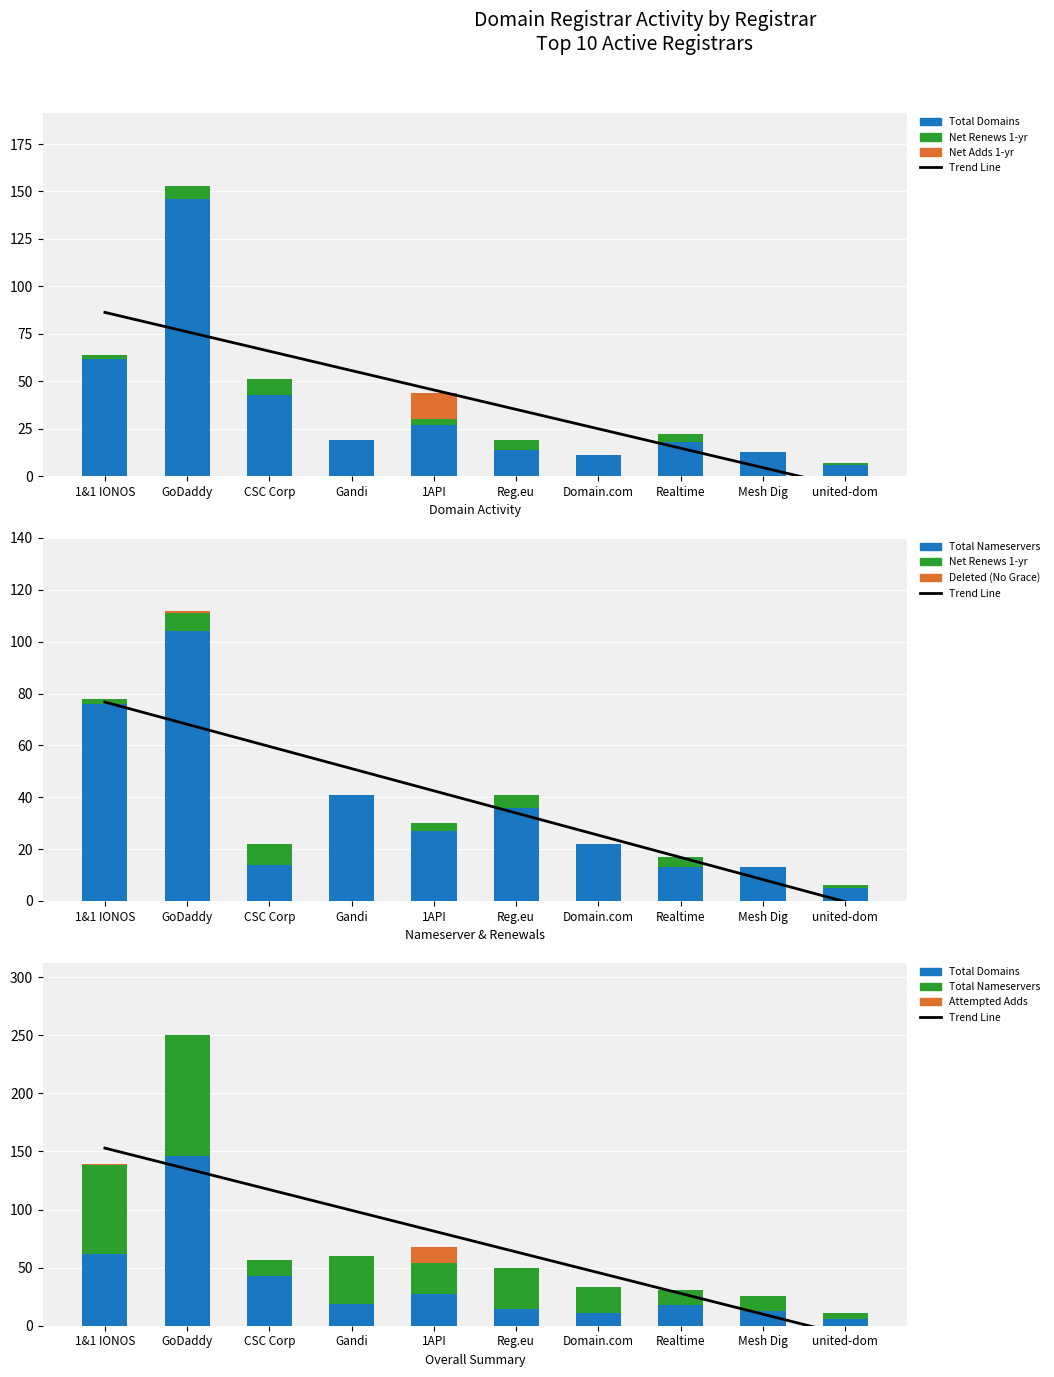

Is it true that net-renews-1-yr equals 2 at GoDaddy?

False